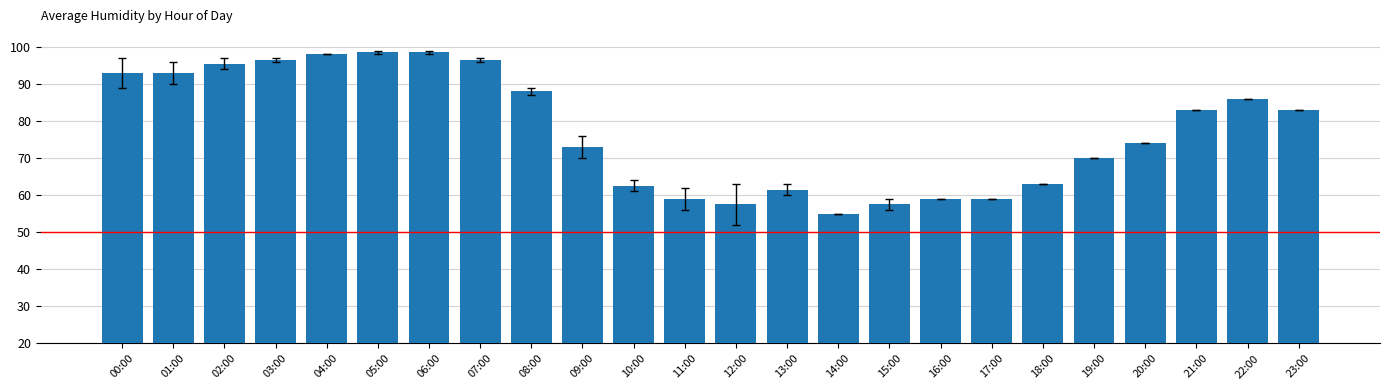

What is the label of the 16th bar from the left?

15:00